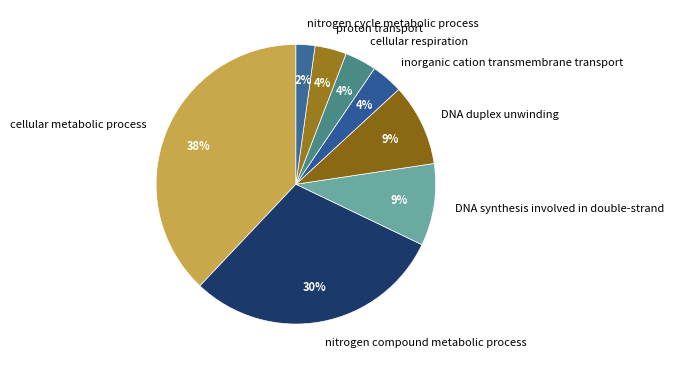

To the nearest percent, what portion does DNA synthesis involved in double-strand represent?

9%